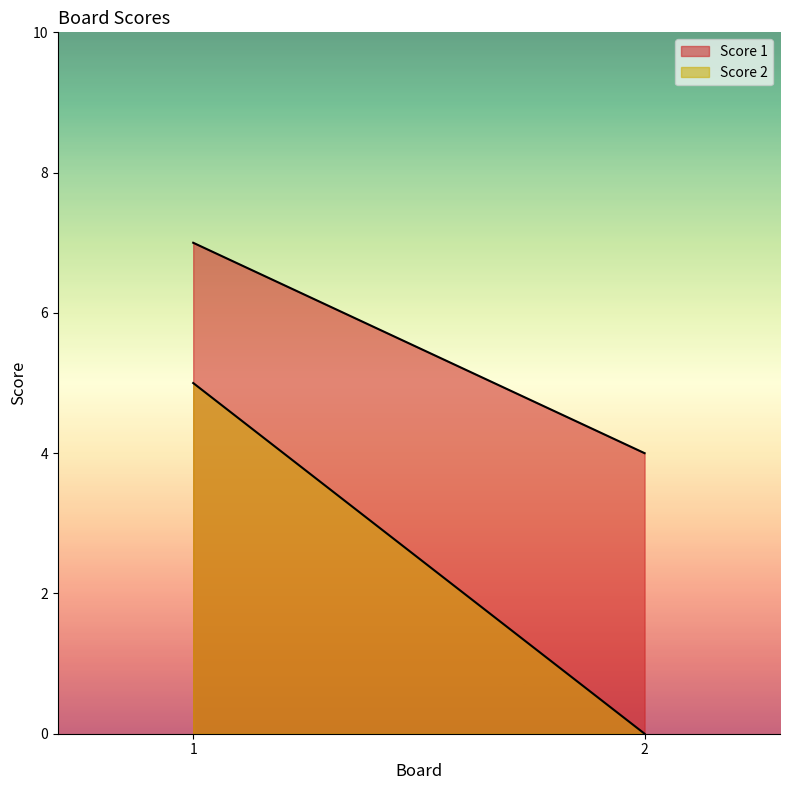

How many lines are shown in the chart?

2